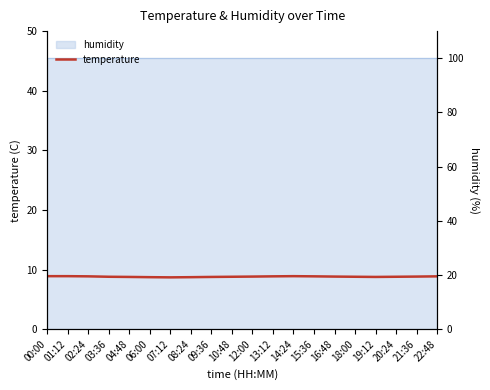

True or false: the data shows 5.6 at 00:00.

False